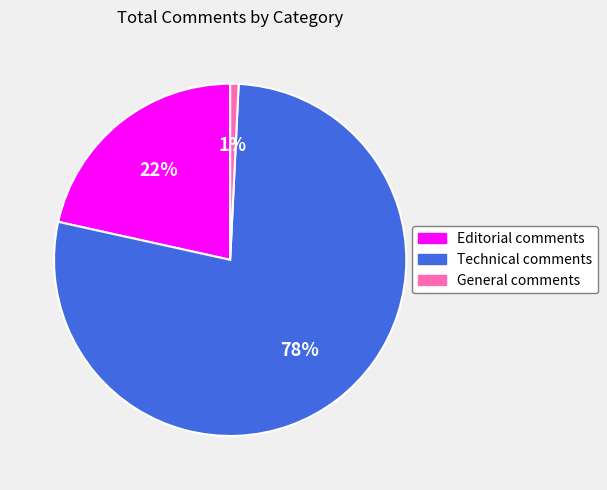

Which category accounts for the majority?

Technical comments